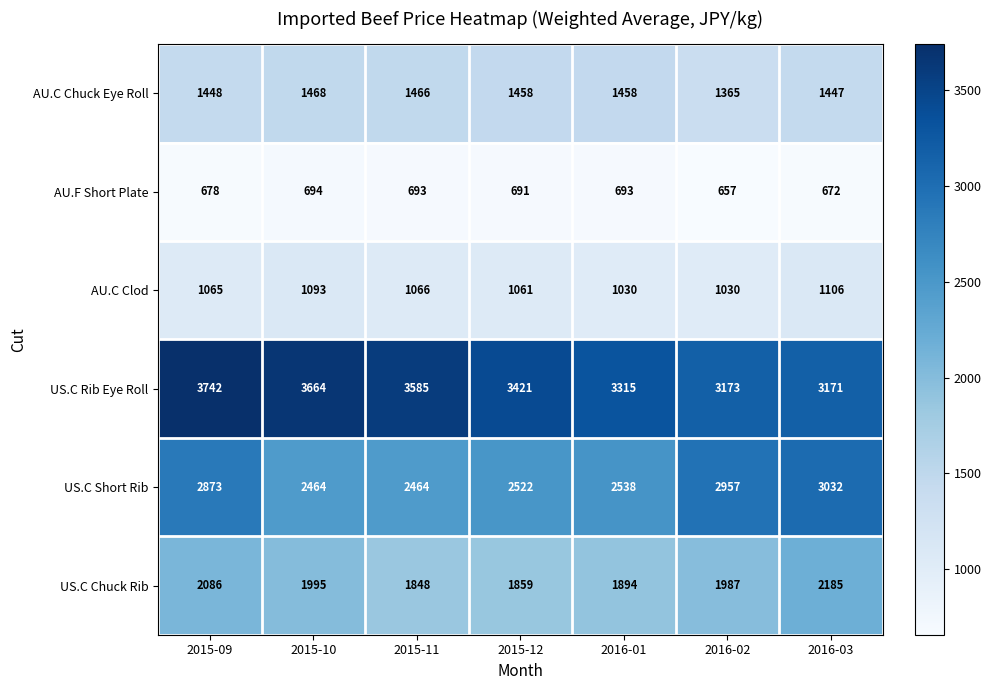

Which category has the lowest value across all series?

2016-02